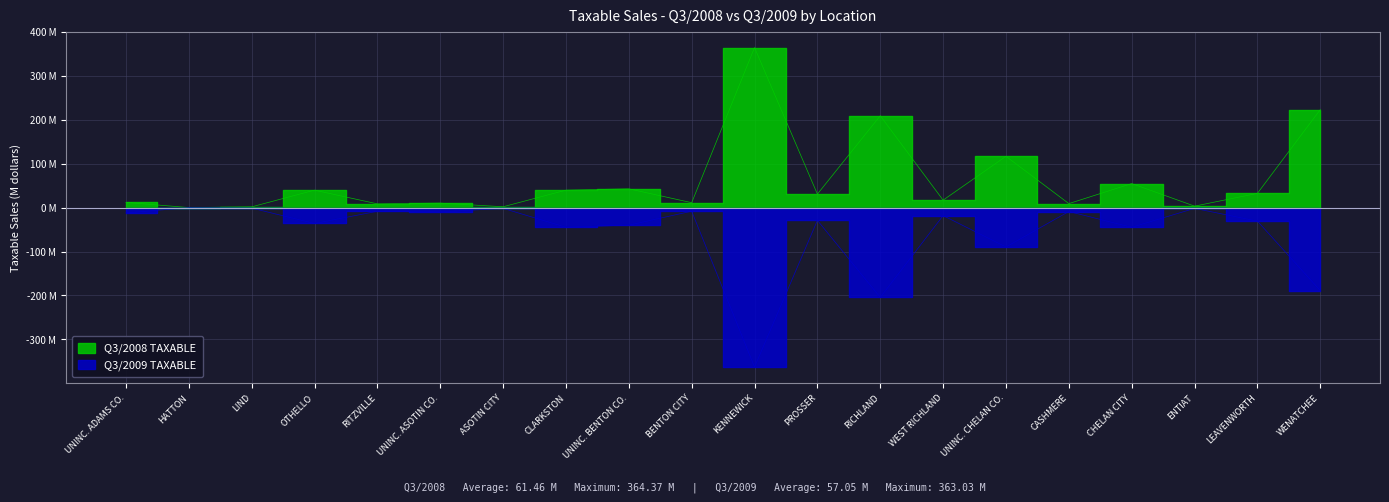

Reading left to right, list all the values displayed in this chart.

Q3/2008 TAXABLE: 11.9	0.1	1.8	39.8	8.6	10.3	2.0	39.8	42.8	11.2	364.4	30.8	209.2	17.0	116.8	9.1	54.8	3.4	32.5	223.1
Q3/2009 TAXABLE: -12.2	-0.0	-1.1	-36.1	-8.3	-9.8	-1.7	-44.7	-39.9	-8.2	-363.0	-29.0	-204.3	-18.2	-89.6	-8.9	-44.8	-1.7	-30.7	-188.8